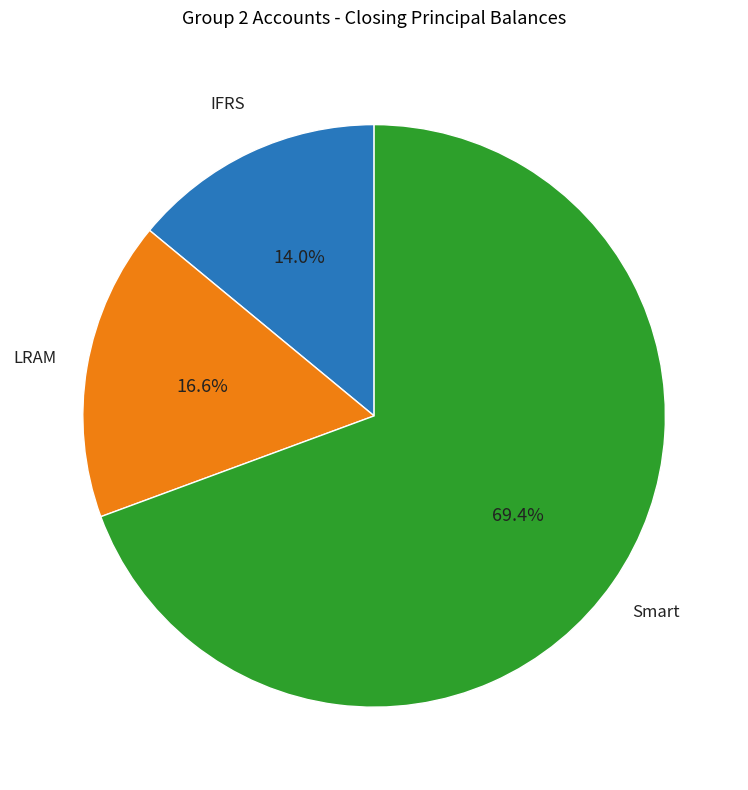

Is there a majority slice in this chart?

Yes